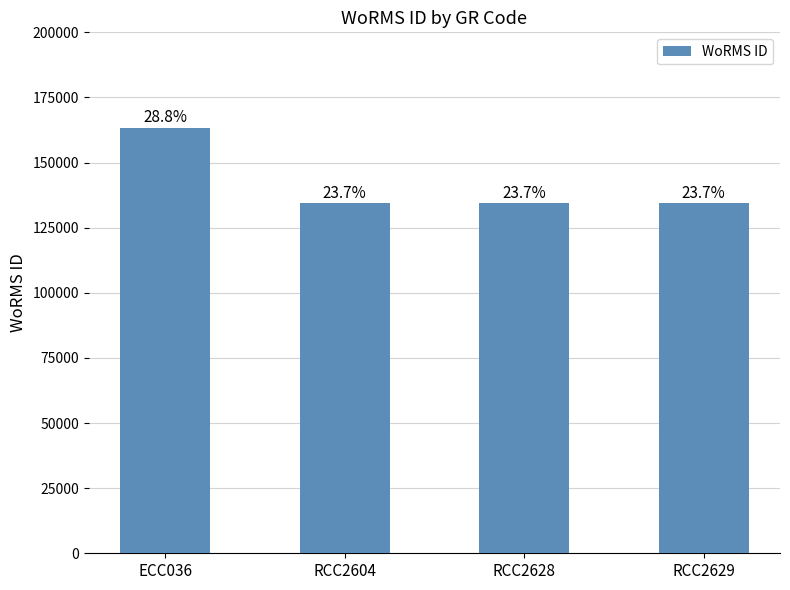

Between ECC036 and RCC2628, which is larger?

ECC036